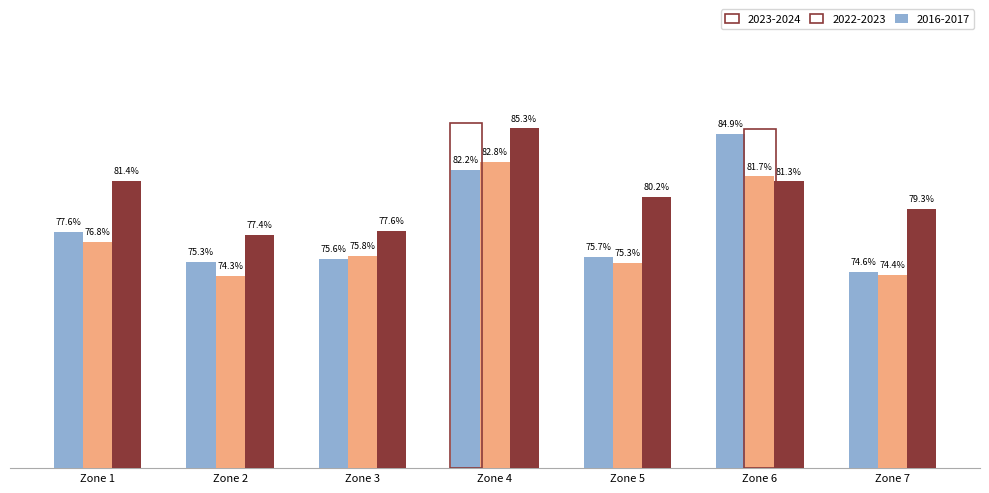

At Zone 2, list the series in order from largest to smallest.

2016-2017, 2023-2024, 2022-2023